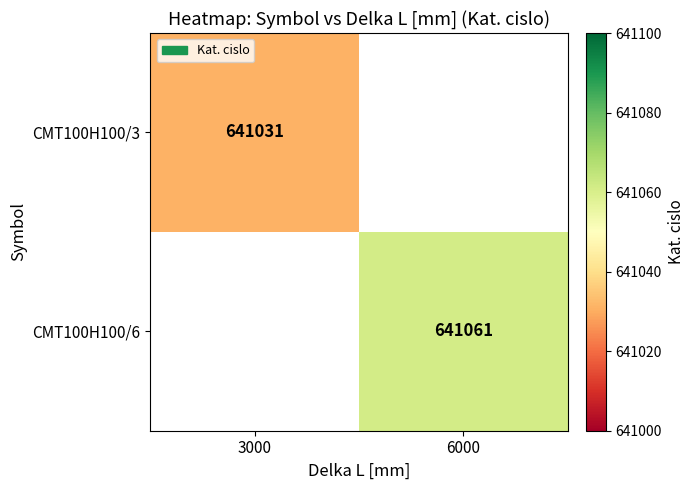

Which label corresponds to the largest value in the chart?

6000